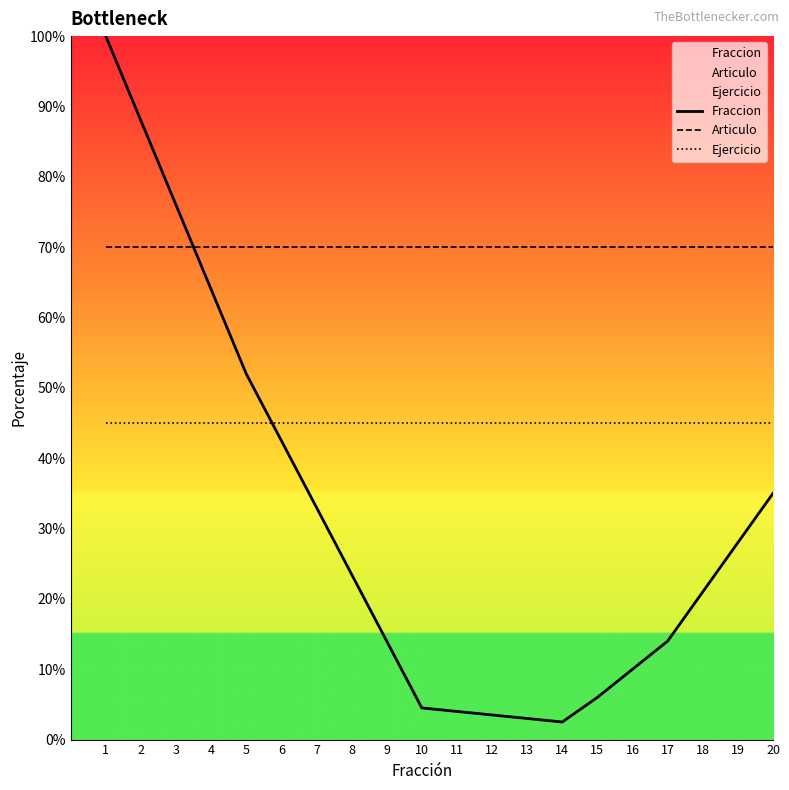

Is it true that Ejercicio equals 75.4 at 9?

False